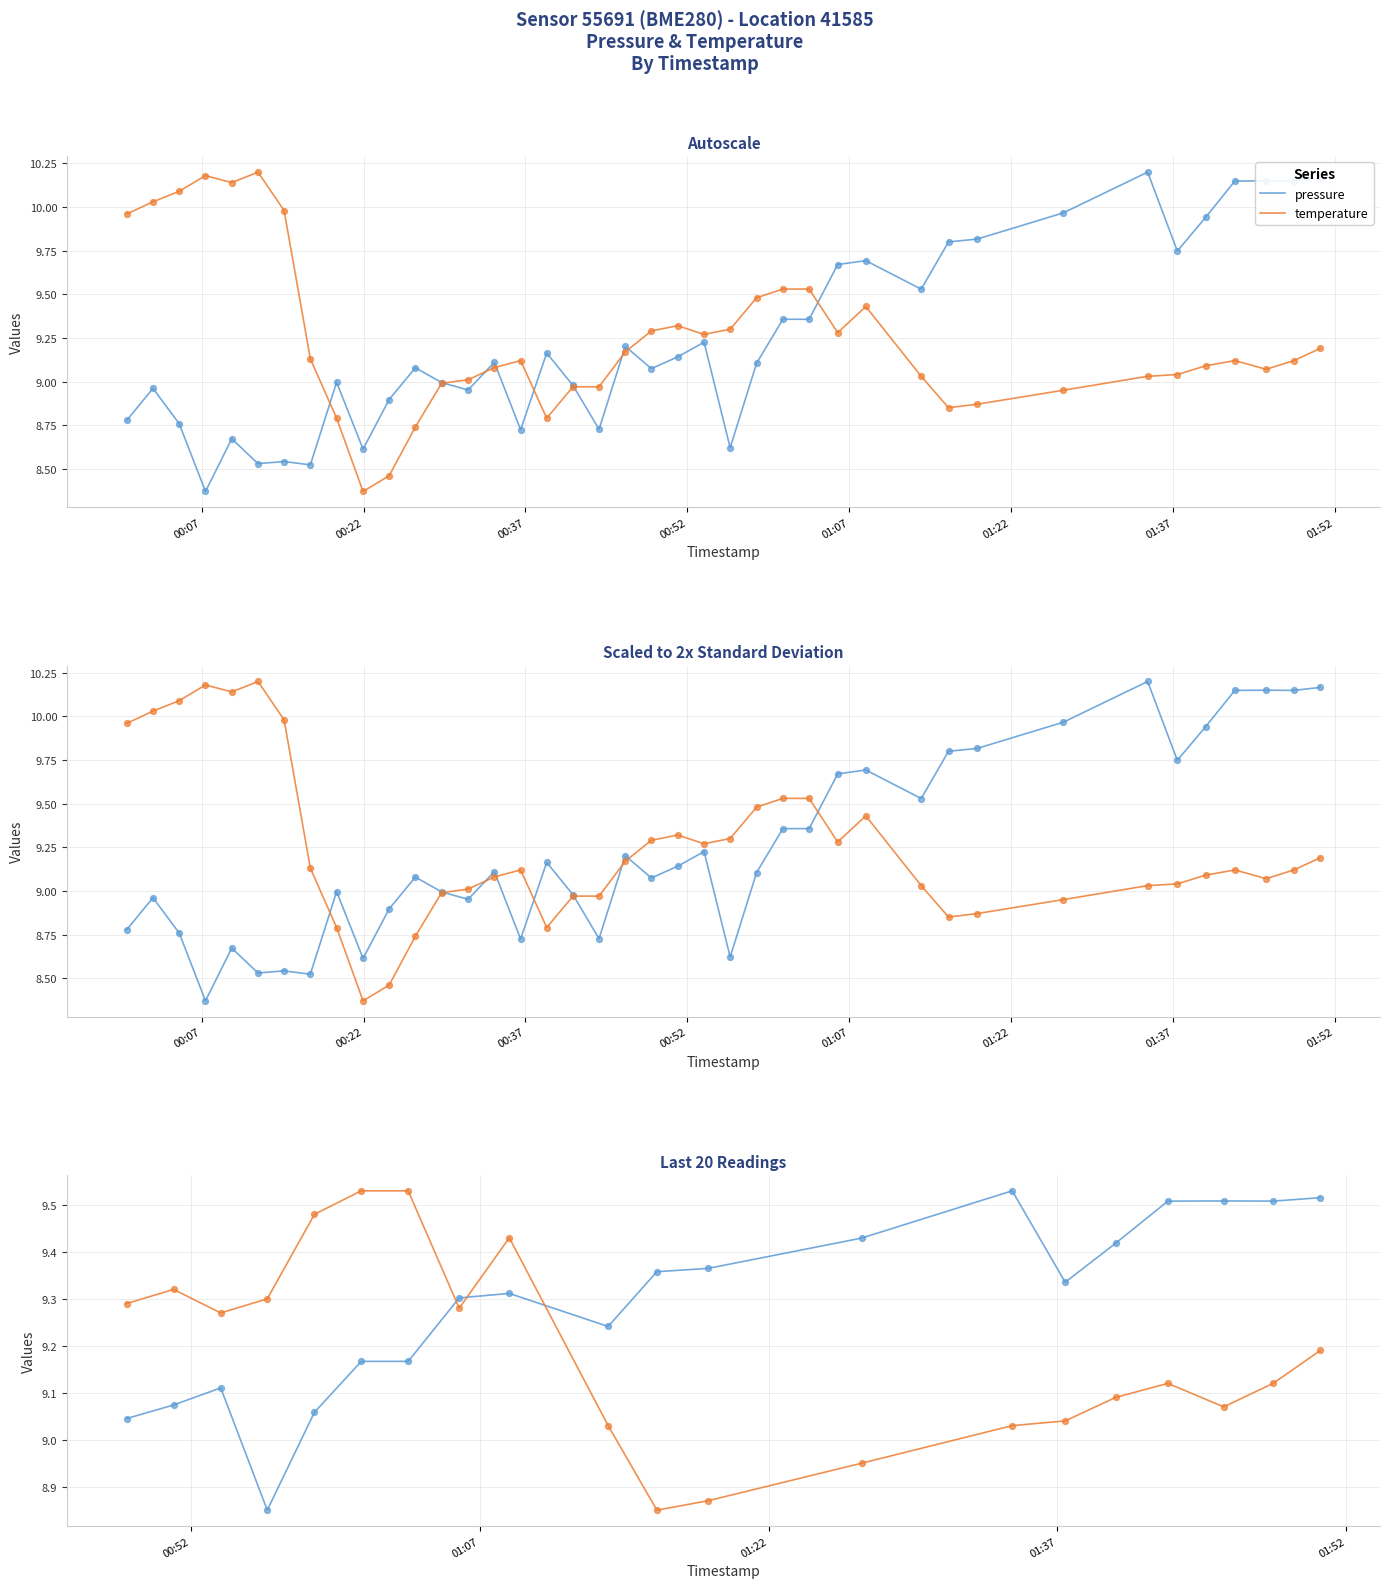

Is the value of temperature at 15 greater than the value of pressure at 00:07?

Yes